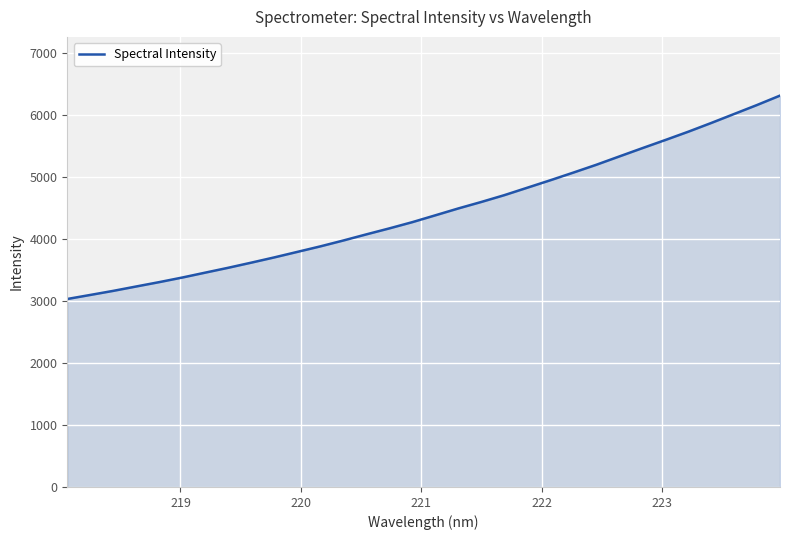

What is the minimum value shown in the chart?

3034.7